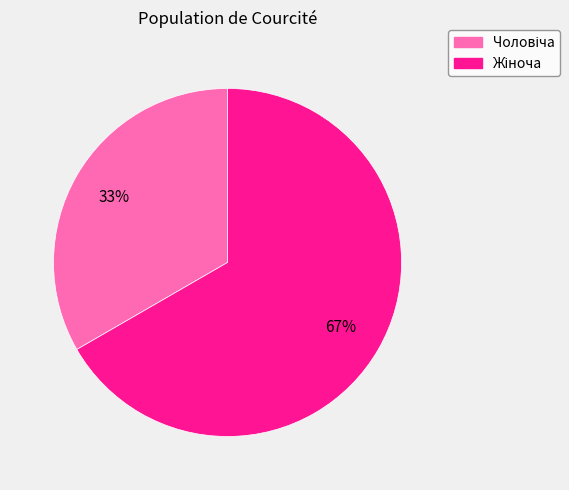

To the nearest percent, what is the average slice percentage?

50%